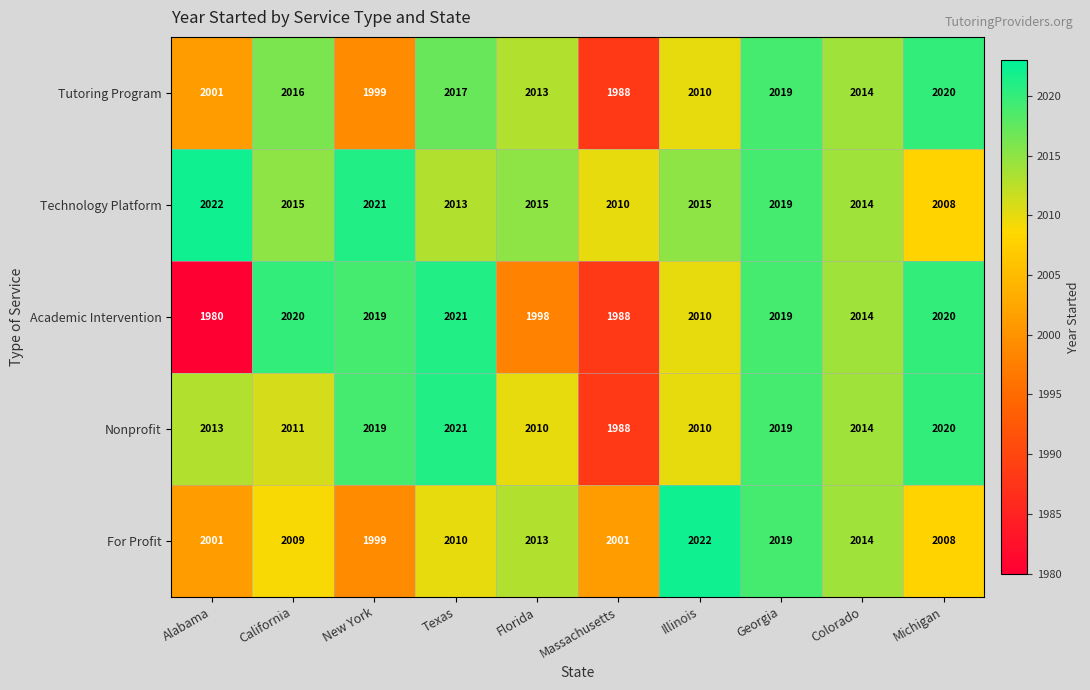

Which series has the largest range (max minus min)?

Academic Intervention